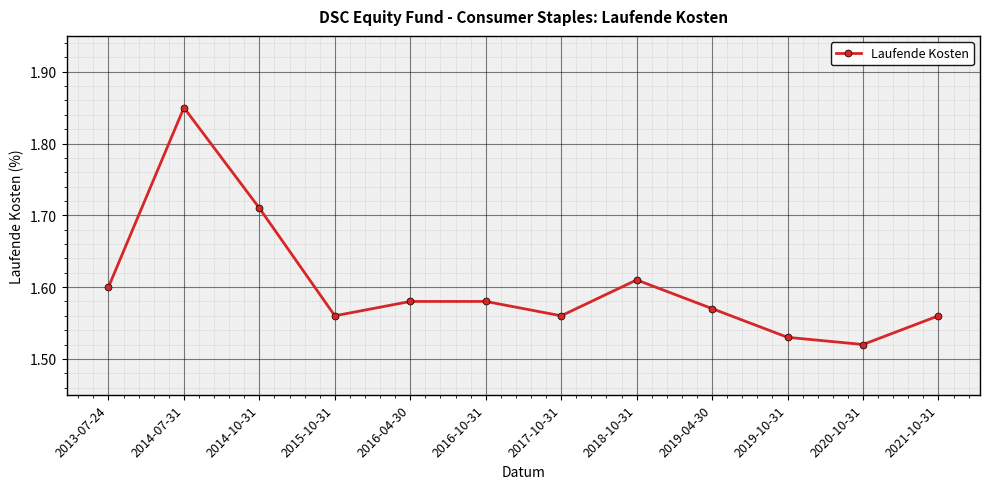

True or false: the data shows 2.5 at 2019-10-31.

False